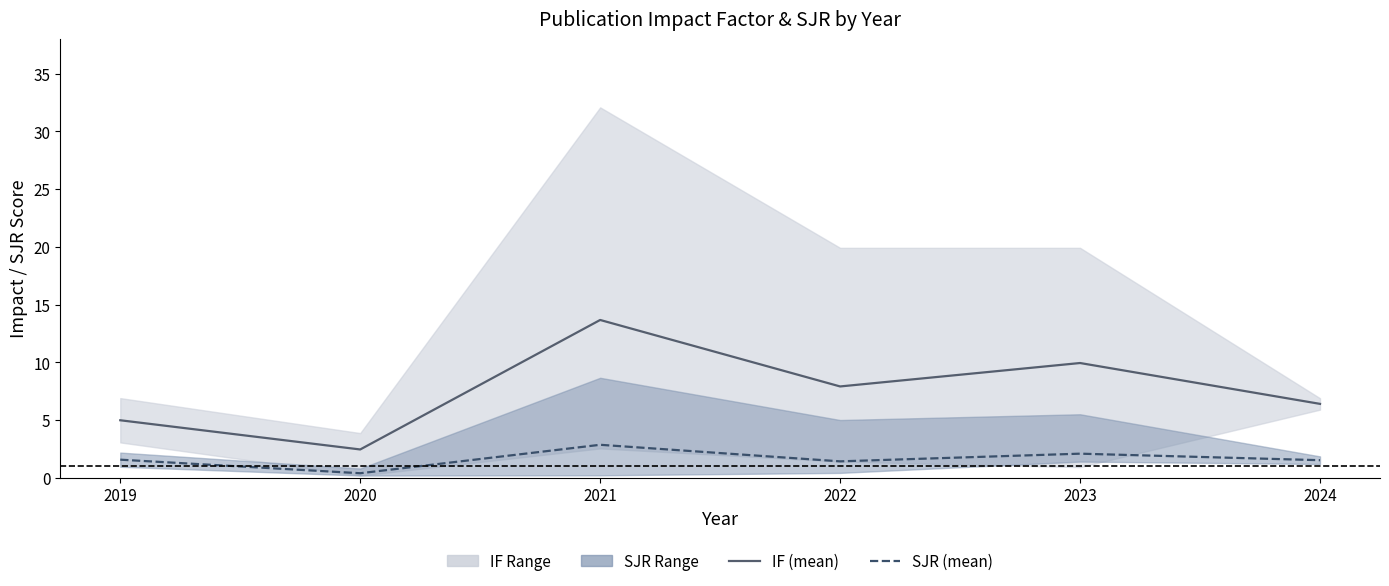

Rank the series at 2023 from highest to lowest value.

IF (mean), SJR (mean)